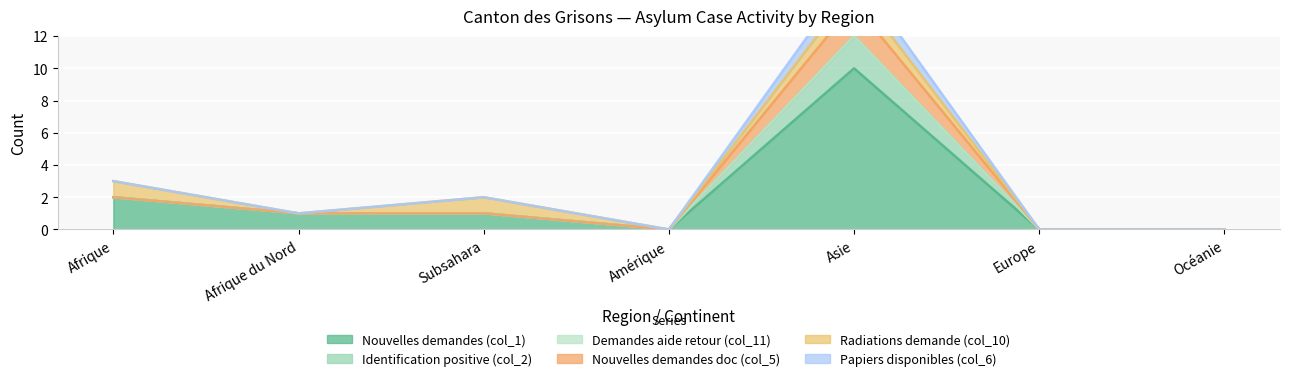

At which label is Nouvelles demandes (col_1) closest to 5?

Afrique